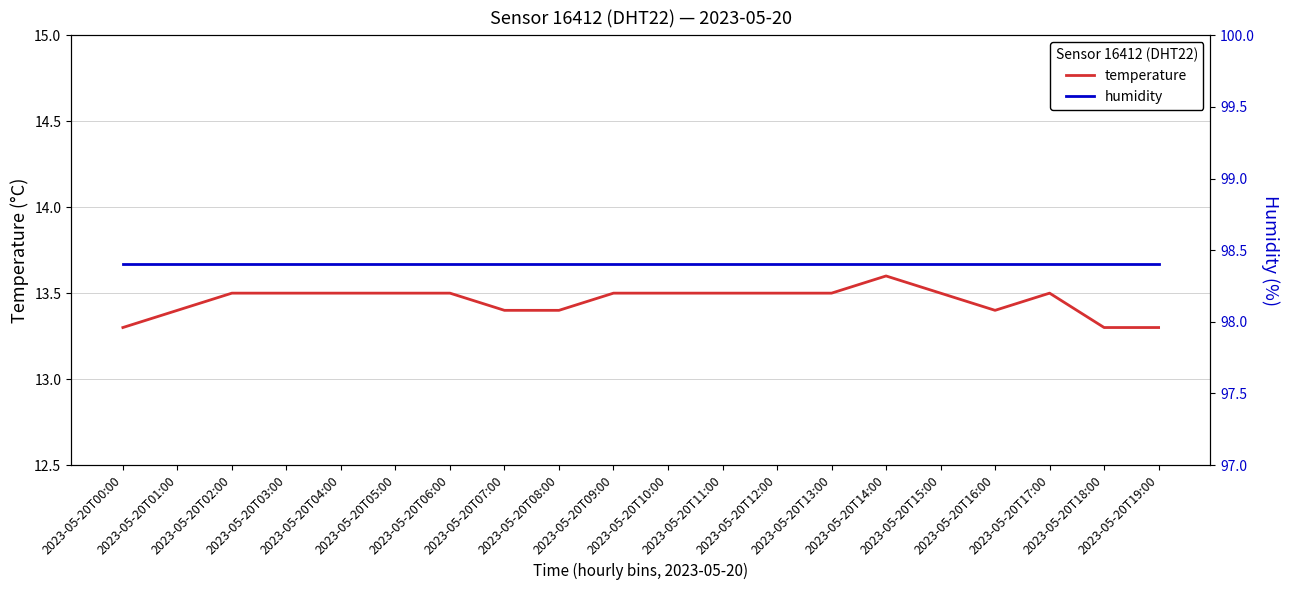

Reading left to right, extract all data points from this chart.

temperature: 2023-05-20T00:00=13.3	2023-05-20T01:00=13.4	2023-05-20T02:00=13.5	2023-05-20T03:00=13.5	2023-05-20T04:00=13.5	2023-05-20T05:00=13.5	2023-05-20T06:00=13.5	2023-05-20T07:00=13.4	2023-05-20T08:00=13.4	2023-05-20T09:00=13.5	2023-05-20T10:00=13.5	2023-05-20T11:00=13.5	2023-05-20T12:00=13.5	2023-05-20T13:00=13.5	2023-05-20T14:00=13.6	2023-05-20T15:00=13.5	2023-05-20T16:00=13.4	2023-05-20T17:00=13.5	2023-05-20T18:00=13.3	2023-05-20T19:00=13.3
humidity: 2023-05-20T00:00=98.4	2023-05-20T01:00=98.4	2023-05-20T02:00=98.4	2023-05-20T03:00=98.4	2023-05-20T04:00=98.4	2023-05-20T05:00=98.4	2023-05-20T06:00=98.4	2023-05-20T07:00=98.4	2023-05-20T08:00=98.4	2023-05-20T09:00=98.4	2023-05-20T10:00=98.4	2023-05-20T11:00=98.4	2023-05-20T12:00=98.4	2023-05-20T13:00=98.4	2023-05-20T14:00=98.4	2023-05-20T15:00=98.4	2023-05-20T16:00=98.4	2023-05-20T17:00=98.4	2023-05-20T18:00=98.4	2023-05-20T19:00=98.4